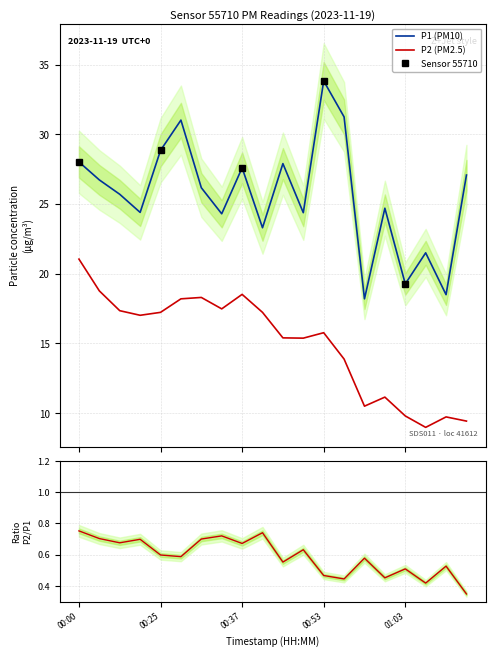

The value of P2 at 01:10 is 9.4. True or false?

True